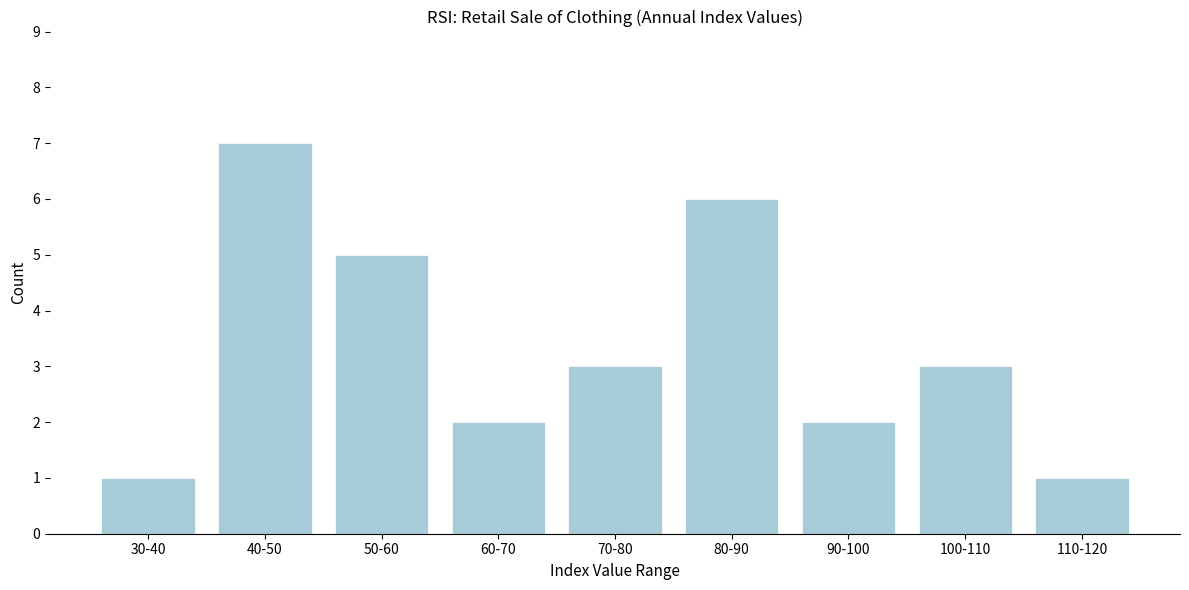

Reading left to right, transcribe all the data shown in this chart.

30-40=1	40-50=7	50-60=5	60-70=2	70-80=3	80-90=6	90-100=2	100-110=3	110-120=1